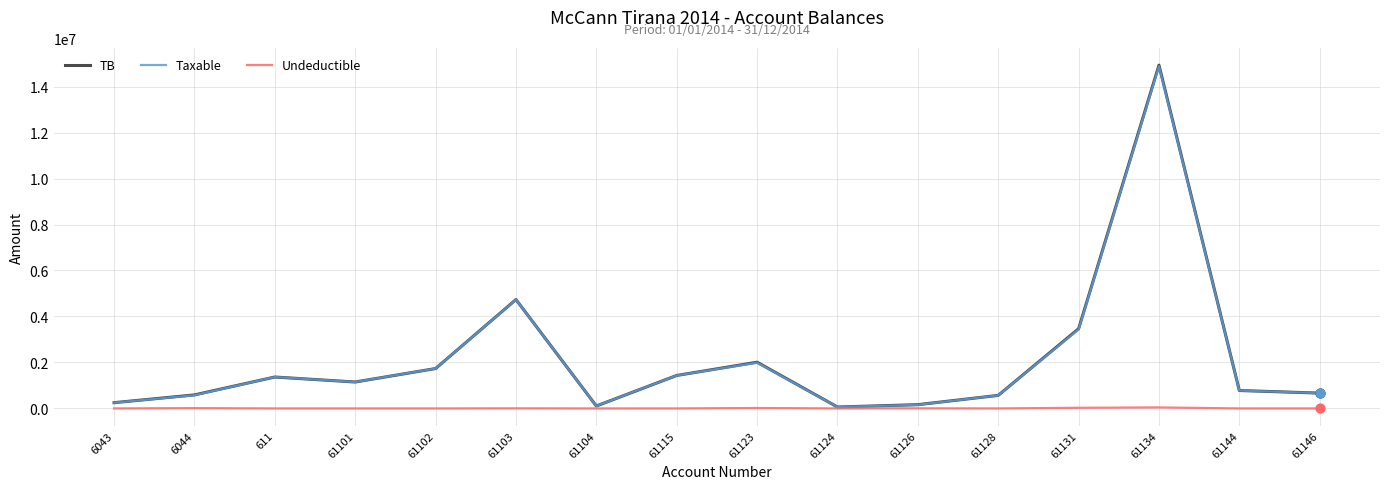

At how many categories does at least one series exceed 5941114?

1